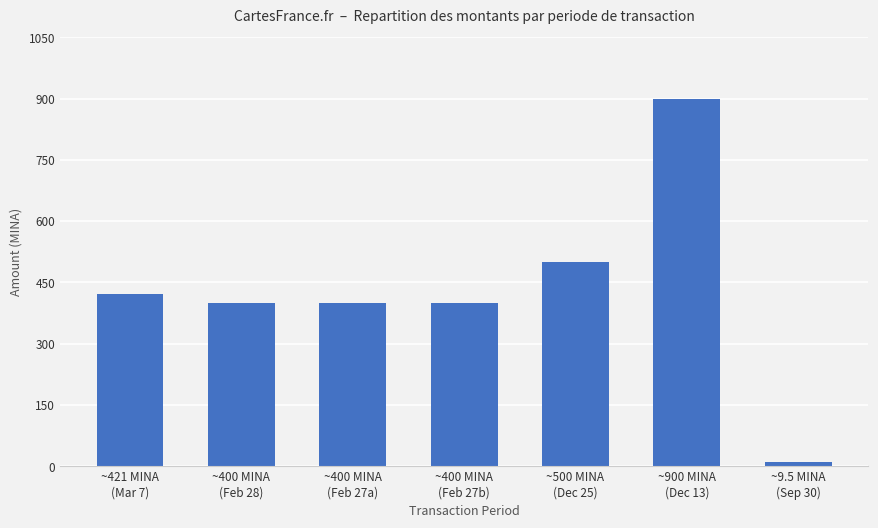

What is the greatest value displayed?

900.0